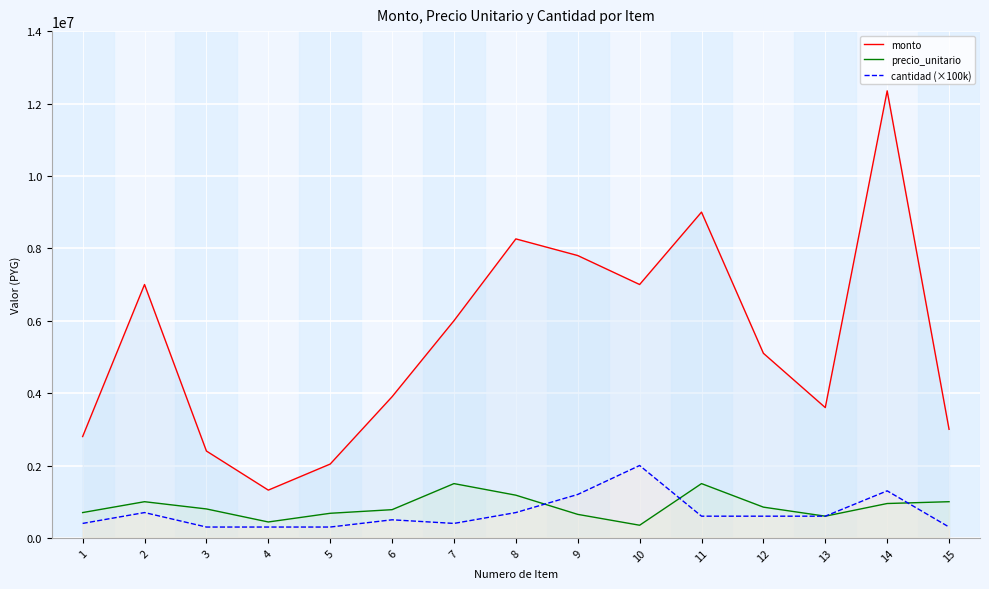

At which category is the sum across all series the highest?

14